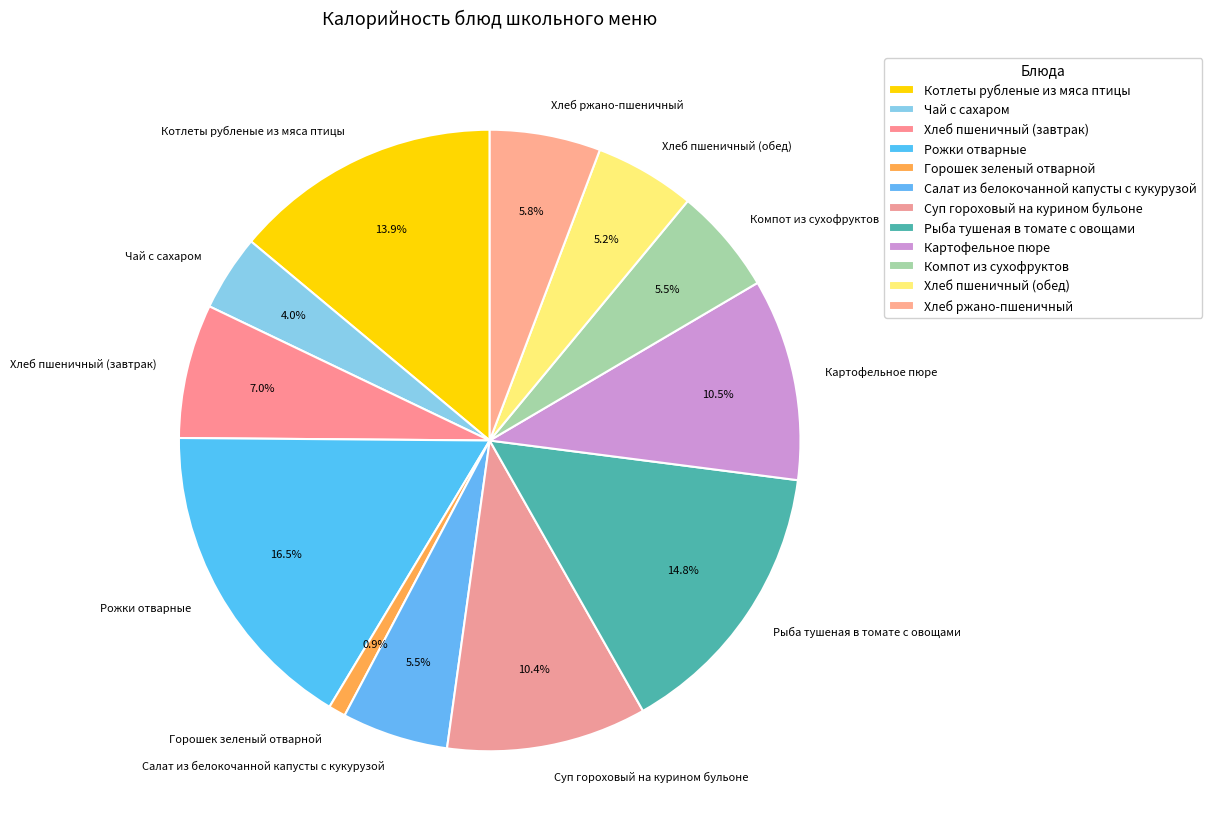

Count the number of slices in the pie.

12